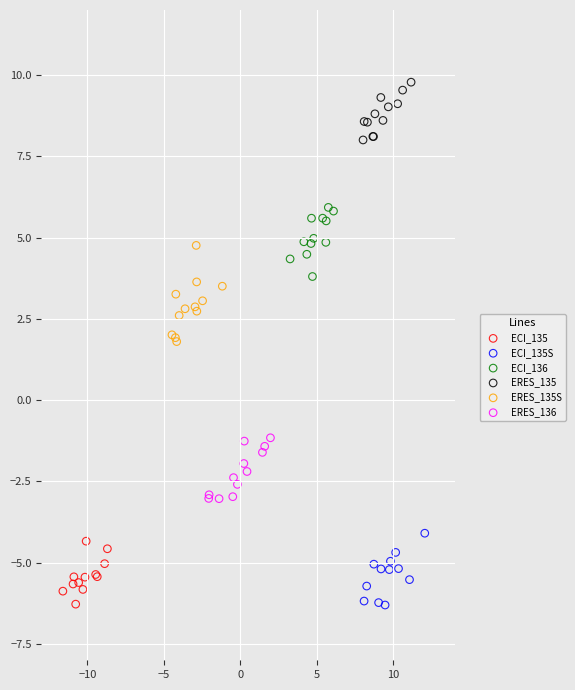

Which series contains the highest Y value?

ERES_135